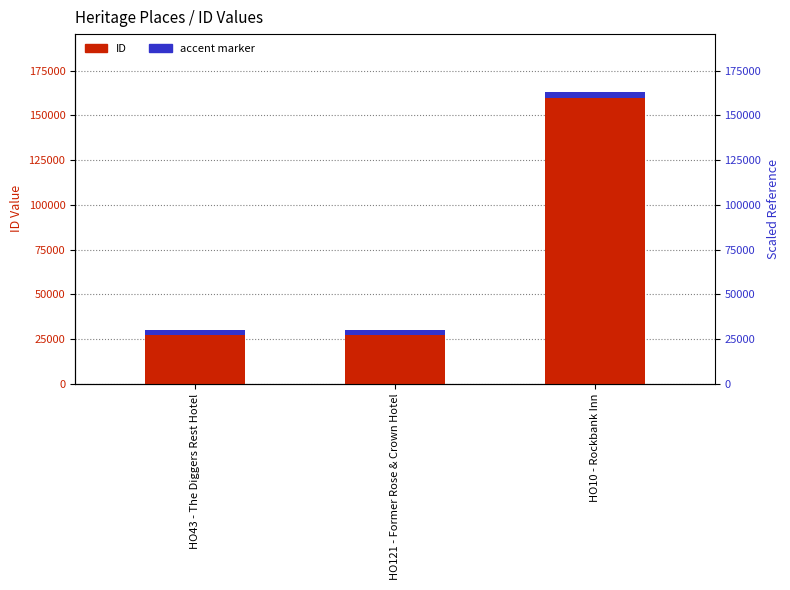

What is the sum of the ID values at HO10 - Rockbank Inn and HO43 - The Diggers Rest Hotel?

192955